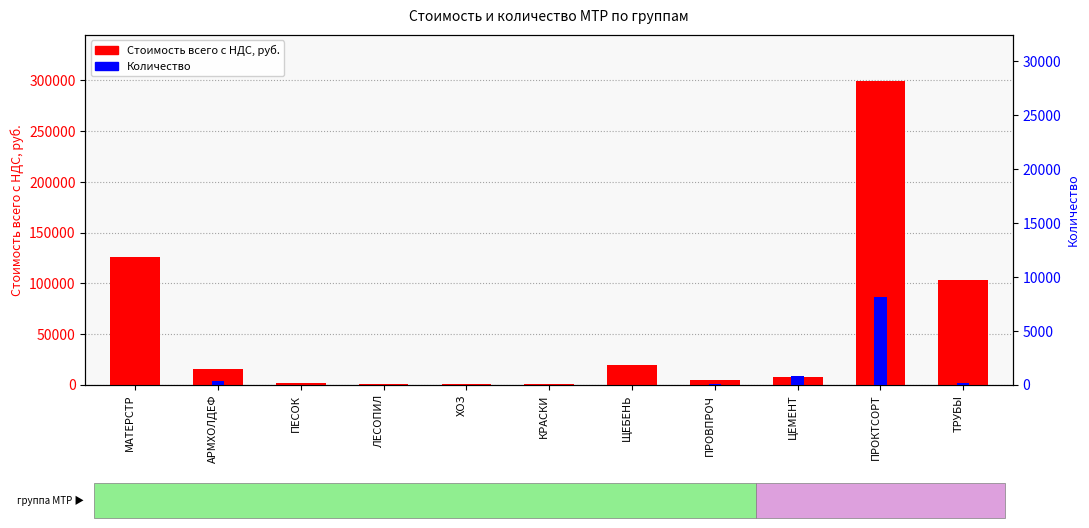

List the series in order of their overall mean, lowest first.

Количество, Стоимость всего с НДС, руб.